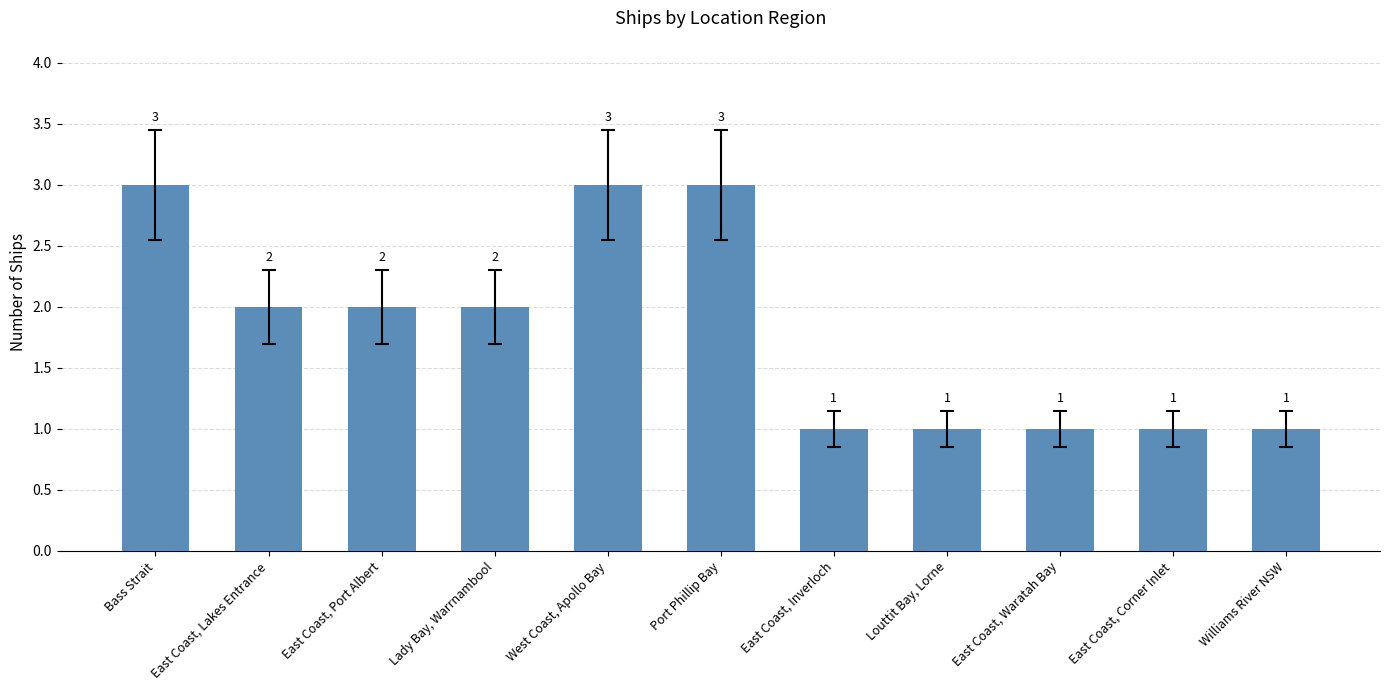

Reading left to right, what are all the values shown in this chart?

Bass Strait=3	East Coast, Lakes Entrance=2	East Coast, Port Albert=2	Lady Bay, Warrnambool=2	West Coast, Apollo Bay=3	Port Phillip Bay=3	East Coast, Inverloch=1	Louttit Bay, Lorne=1	East Coast, Waratah Bay=1	East Coast, Corner Inlet=1	Williams River NSW=1